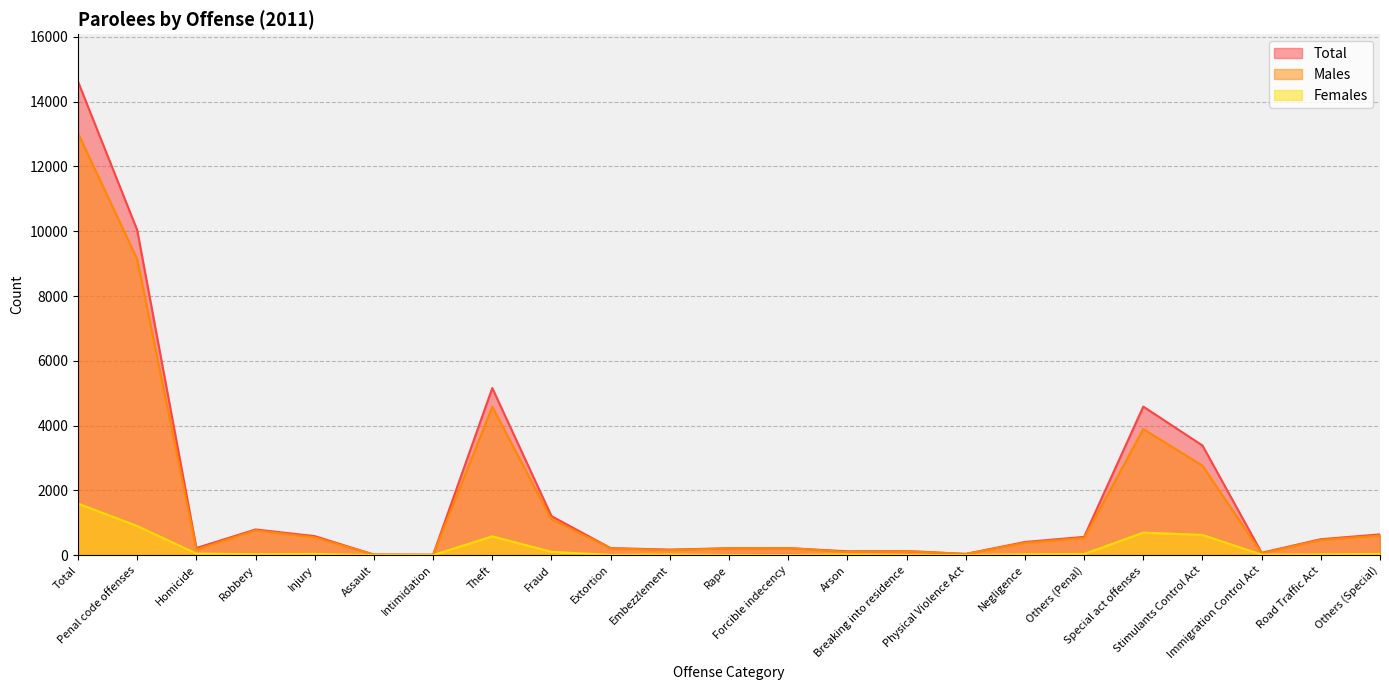

How many lines are shown in the chart?

3